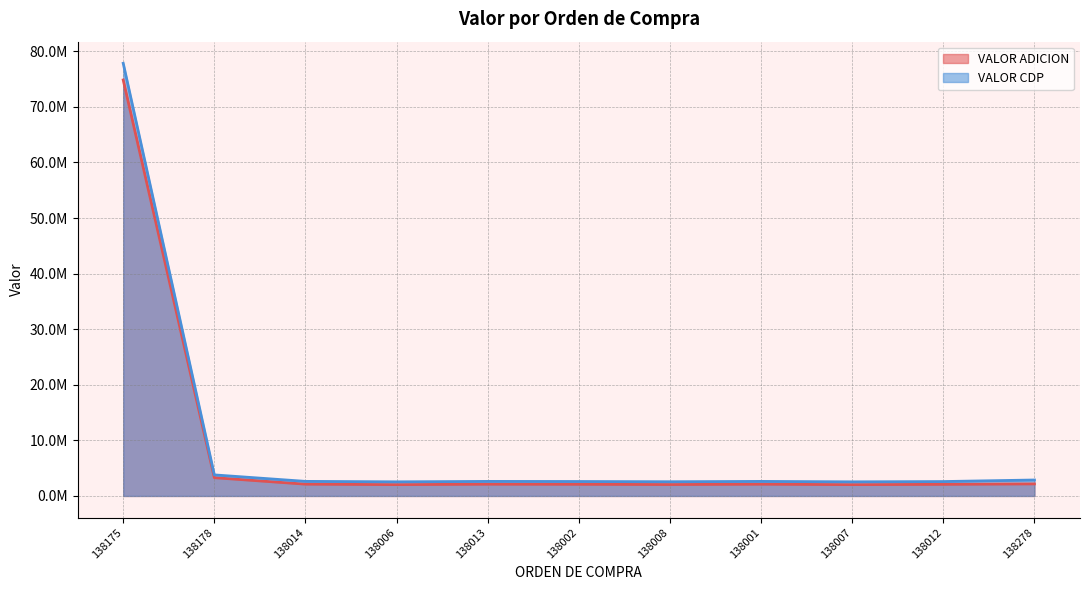

What position from the right is 138006?

8